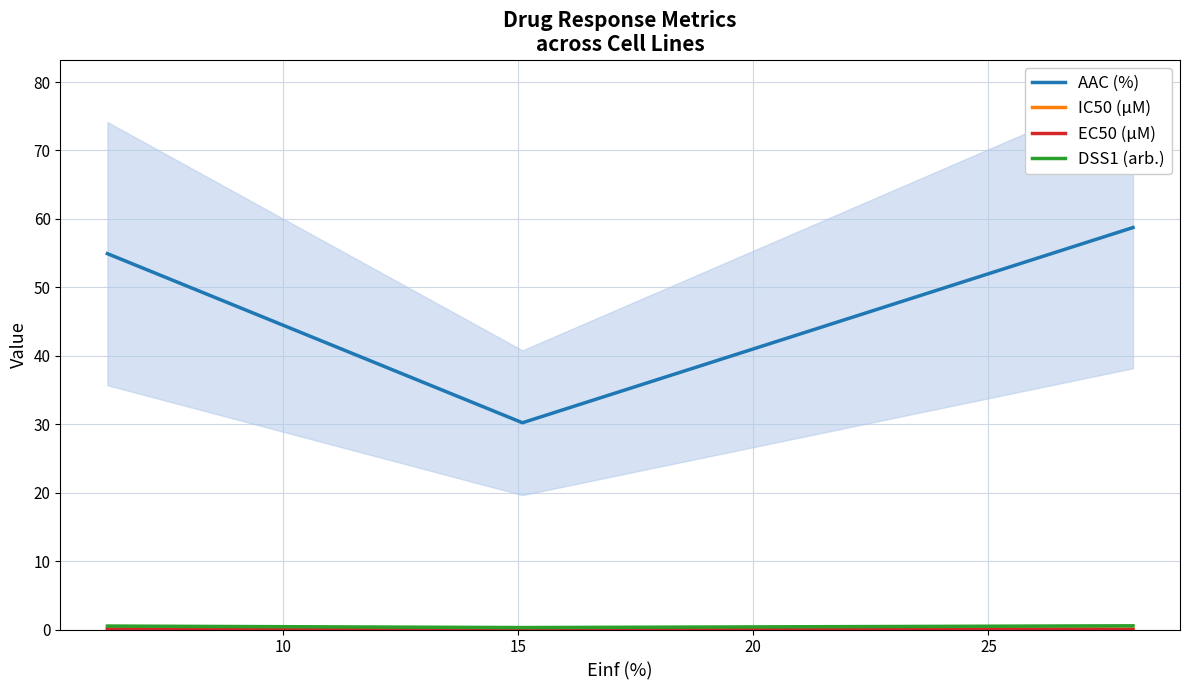

Which series has the largest range (max minus min)?

AAC (%)